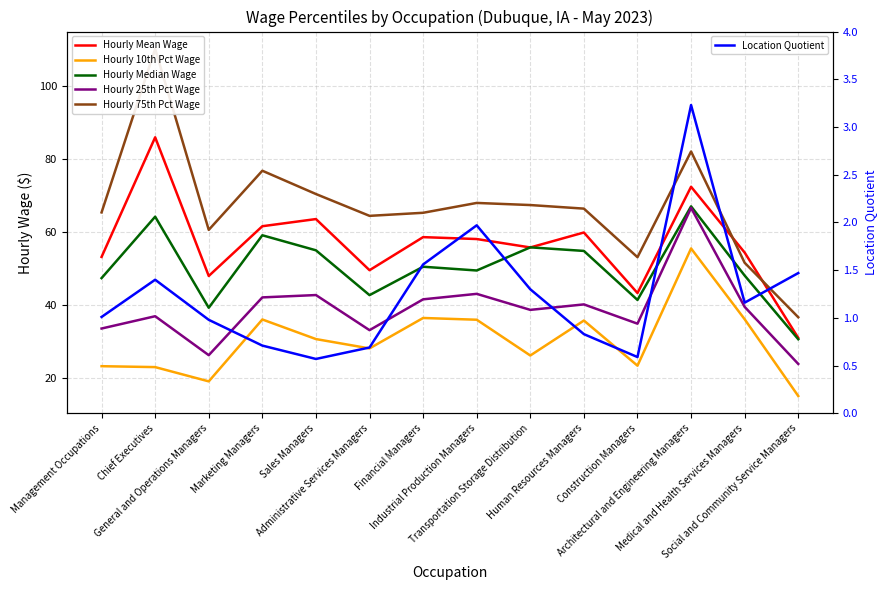

What is the difference between the second highest and second lowest values in the Hourly Median Wage series?

24.9